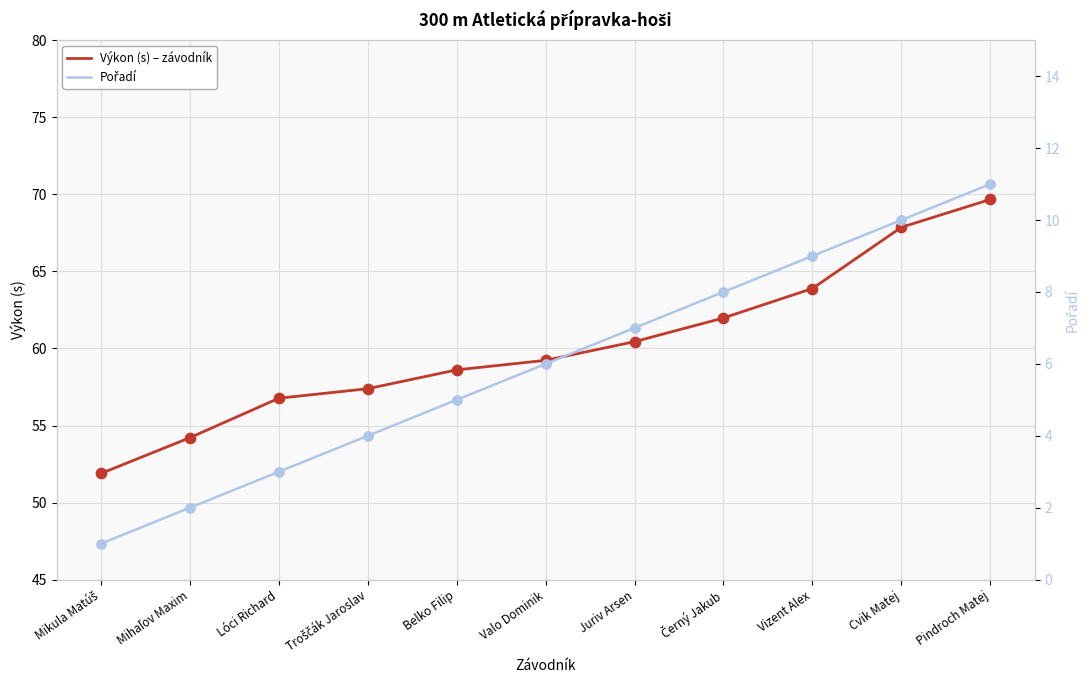

What is the total value across all series at Pindroch Matej?

80.7